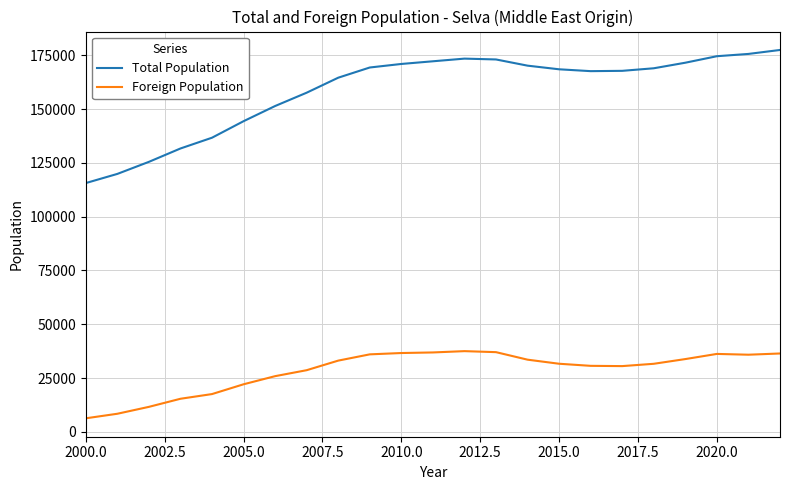

Which series has the widest spread of values?

Total Population